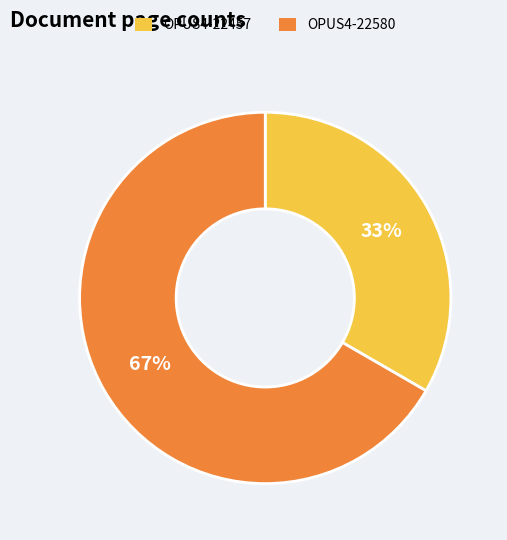

True or false: OPUS4-22457 accounts for 27% of the total.

False